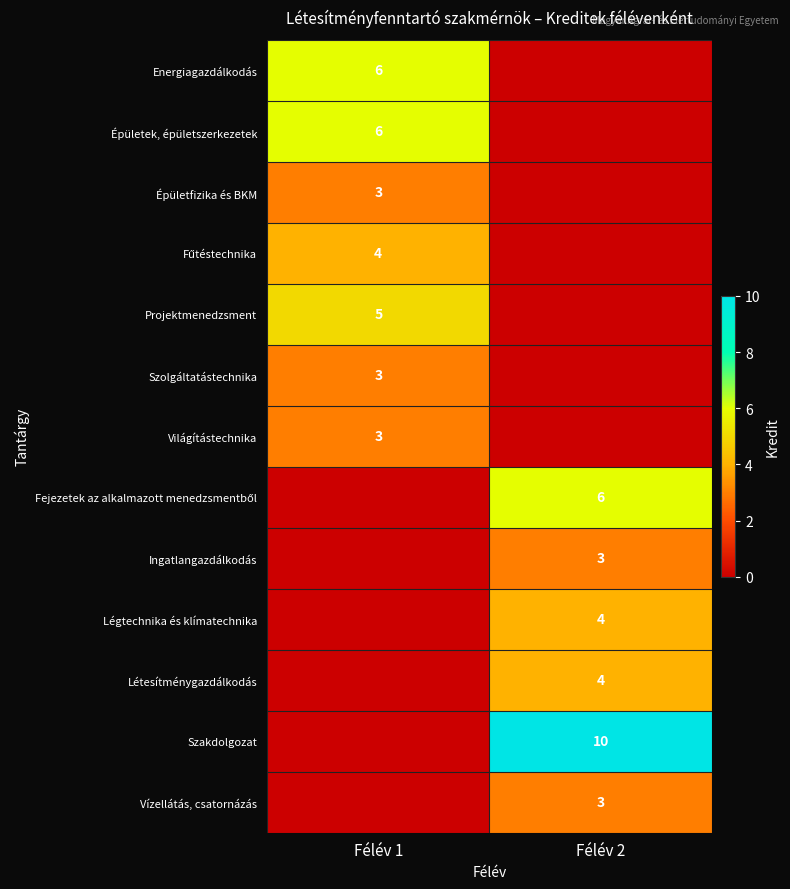

At which category does the chart reach its minimum across all series?

Félév 2